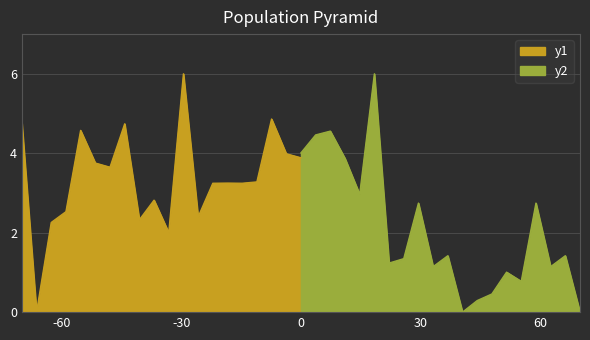

What are all the series names shown in the legend?

y1, y2